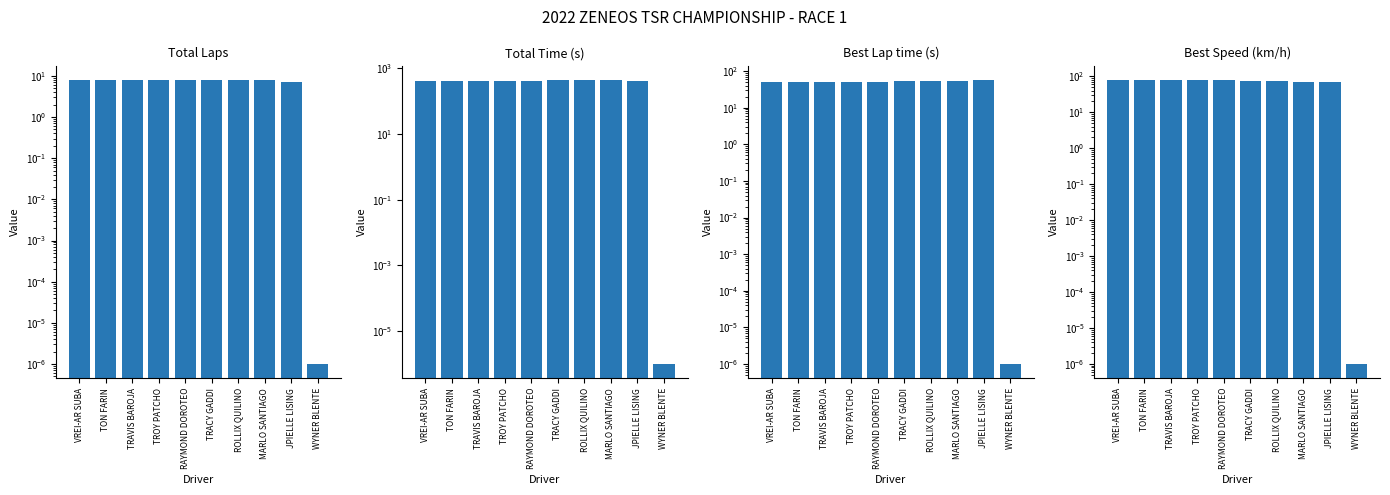

What is the average value of the Best Lap time series?

46.9